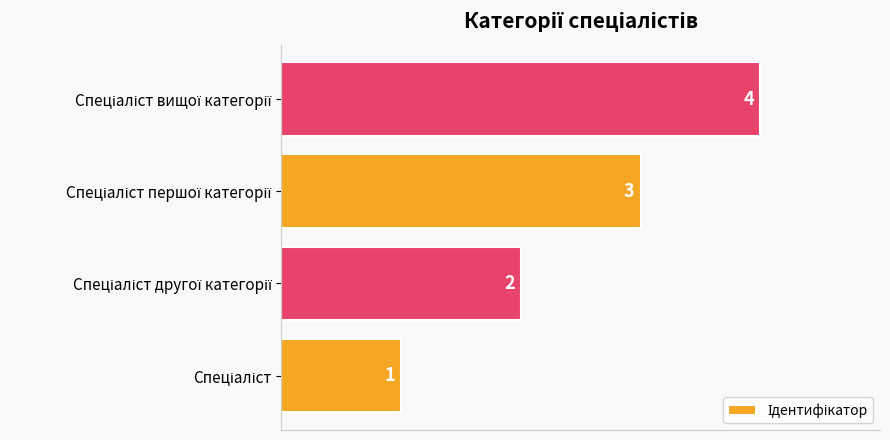

Count the values in the range 2 to 4.

3